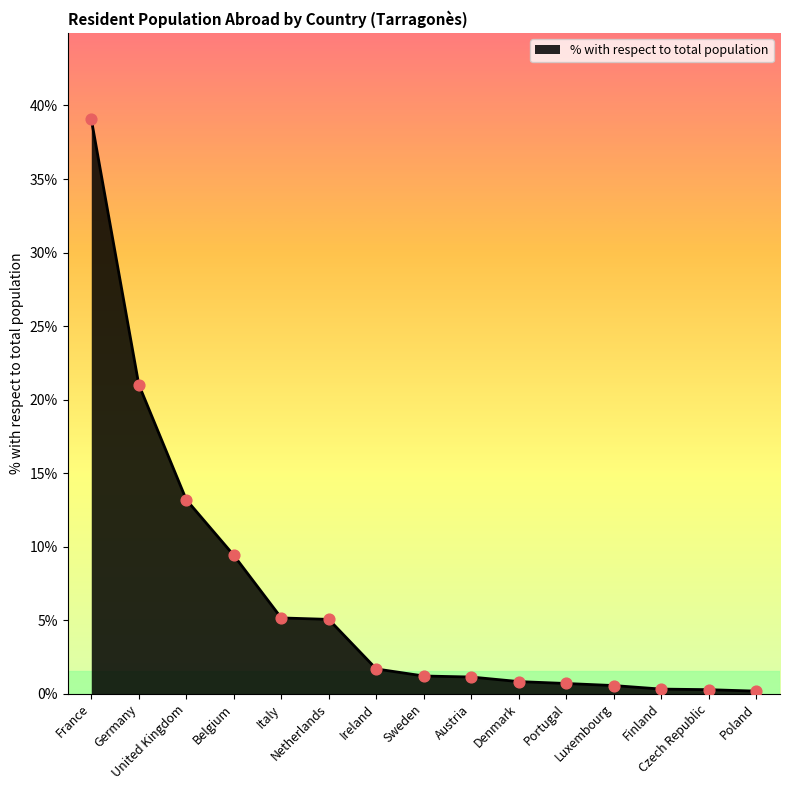

Between Italy and Germany, which is larger?

Germany